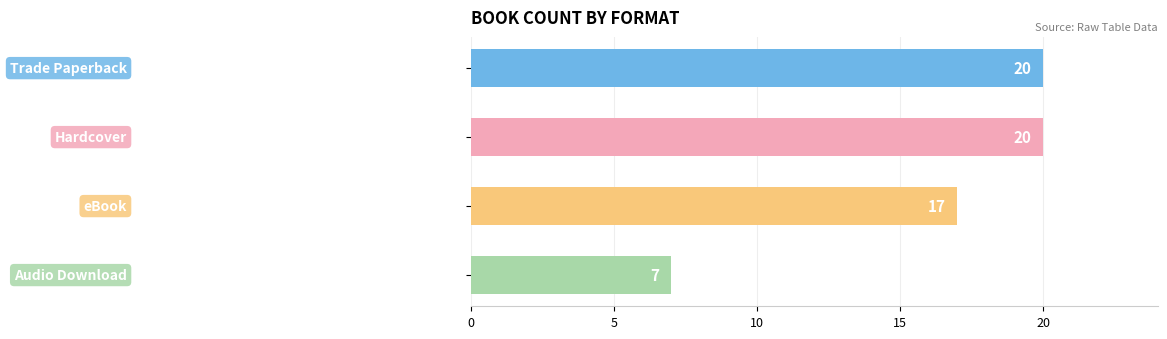

Reading top to bottom, list all the values displayed in this chart.

20	20	17	7